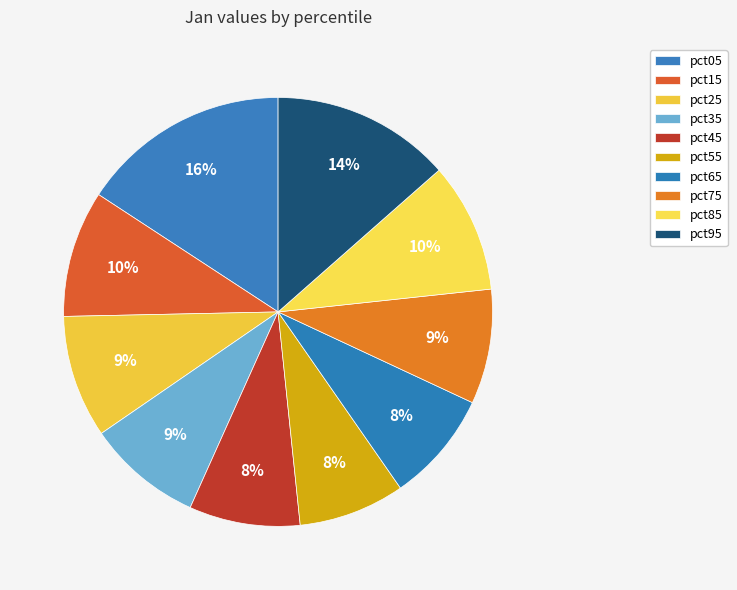

To the nearest percent, what percentage of the pie is pct45?

8%